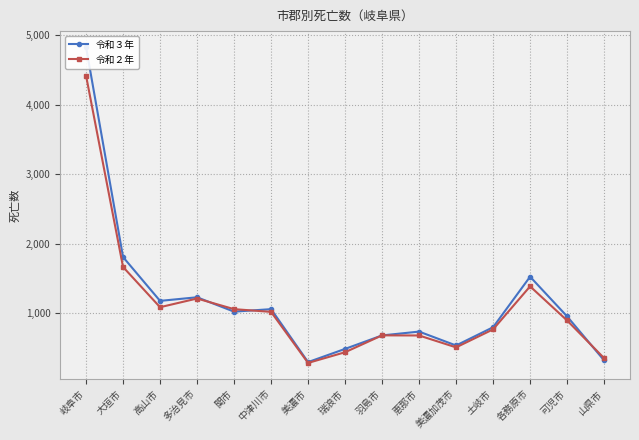

Which category has the lowest value in the 令和３年 series?

美濃市